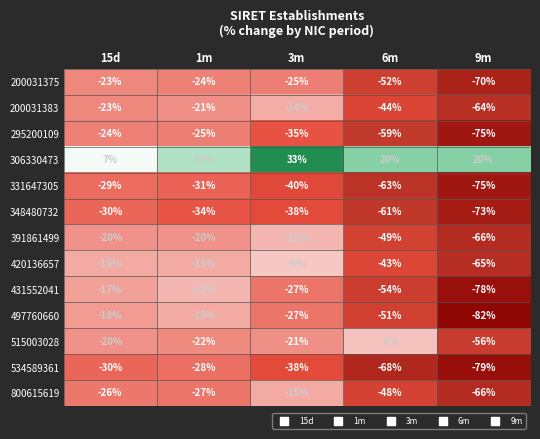

True or false: 391861499 has a value of -36 at 1m.

False